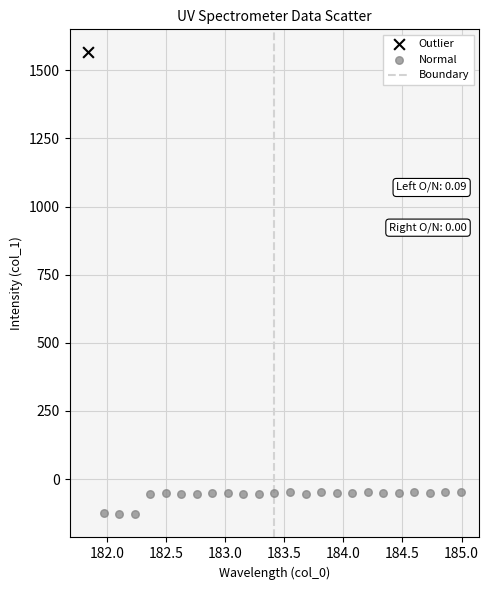

Which series contains the highest Y value?

Outlier